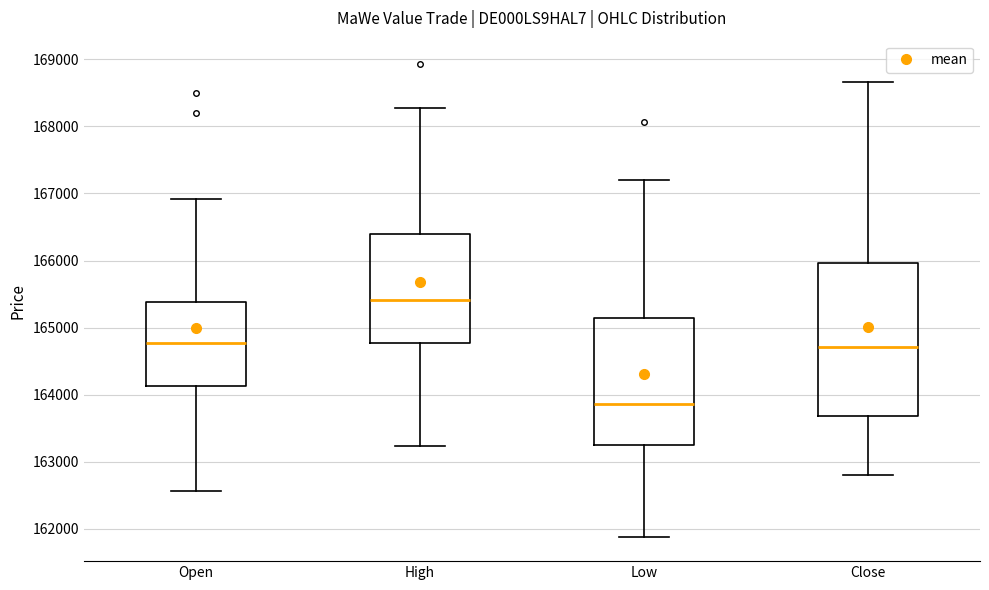

Where does the median line of the box for Close sit on the y-axis? The values are not printed on the chart, so give them approximately, as read against the axis.

164700